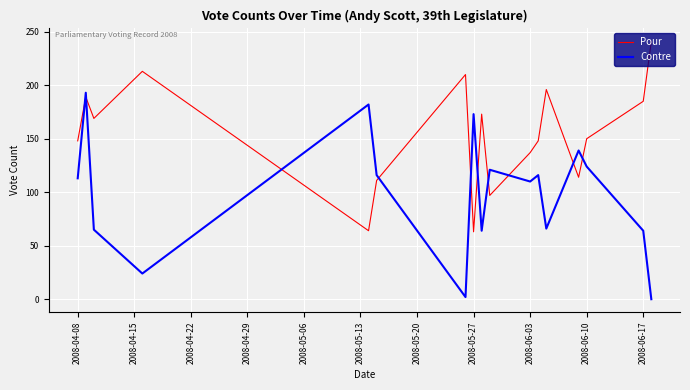

Which series has the largest total across all categories?

Pour